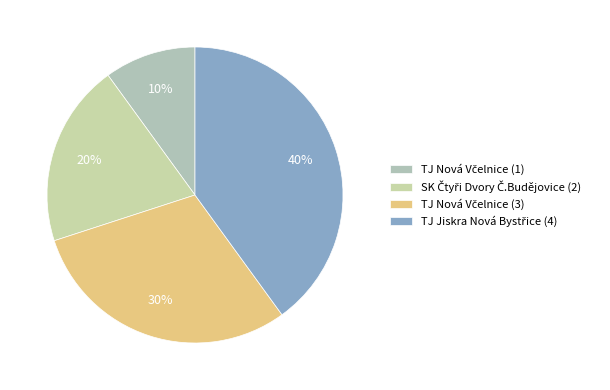

How many slices are in this pie chart?

4